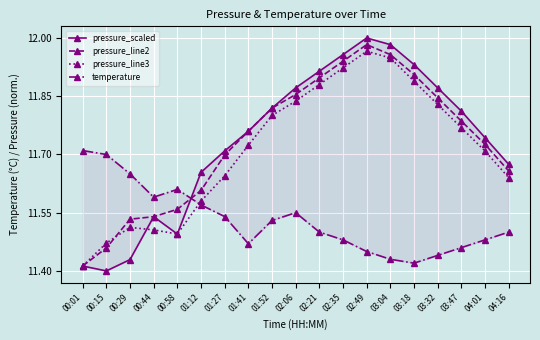

Which series has the largest total across all categories?

pressure_scaled